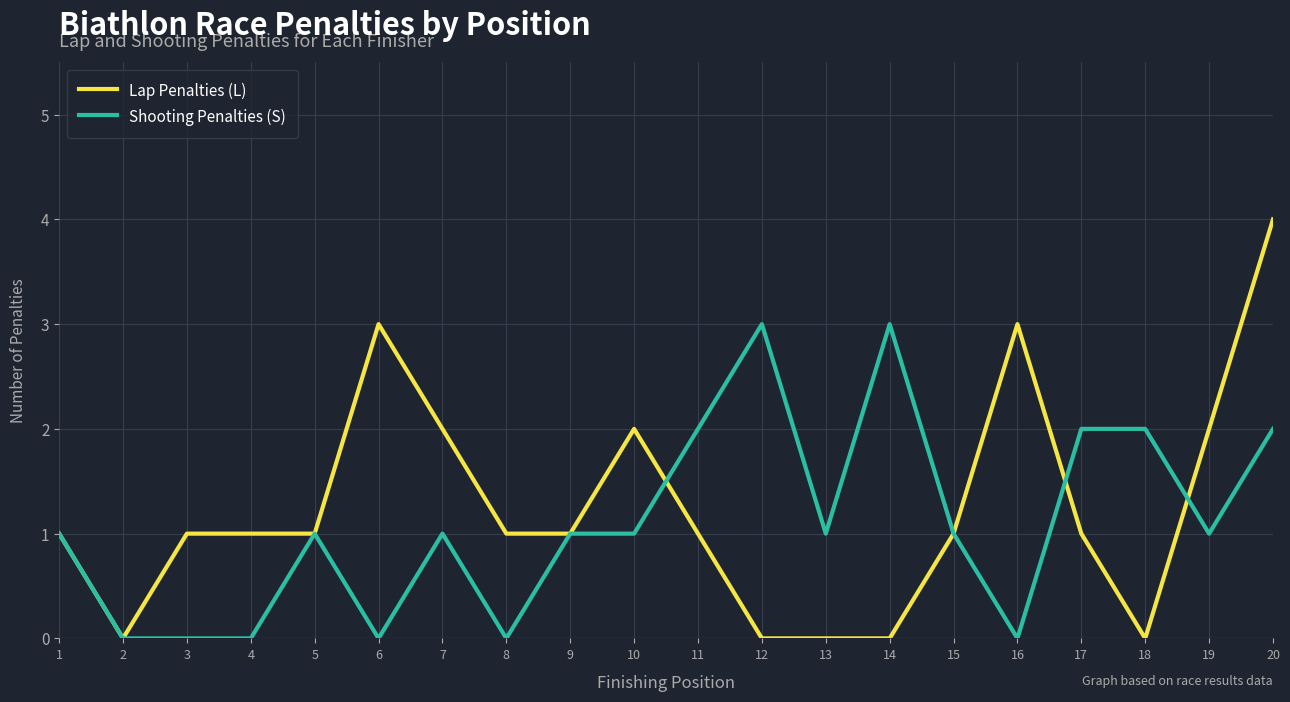

Which series has the largest range (max minus min)?

Lap Penalties (L)